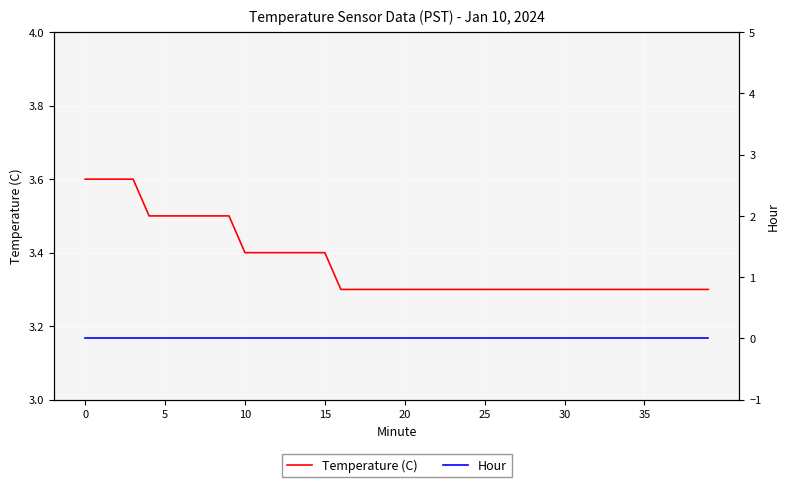

True or false: Hour and Temperature (C) intersect in this chart.

False